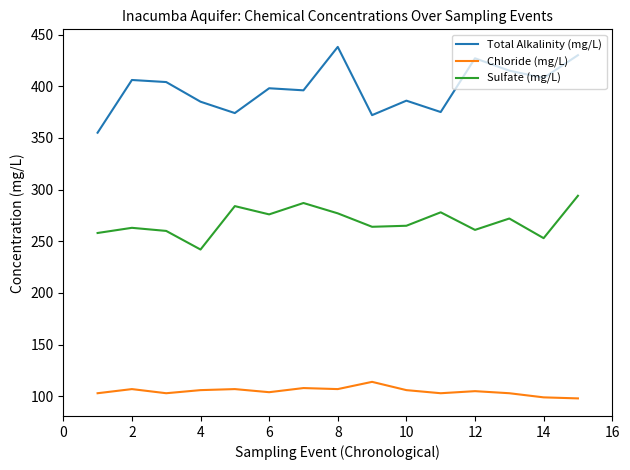

How many distinct data groups are displayed?

3